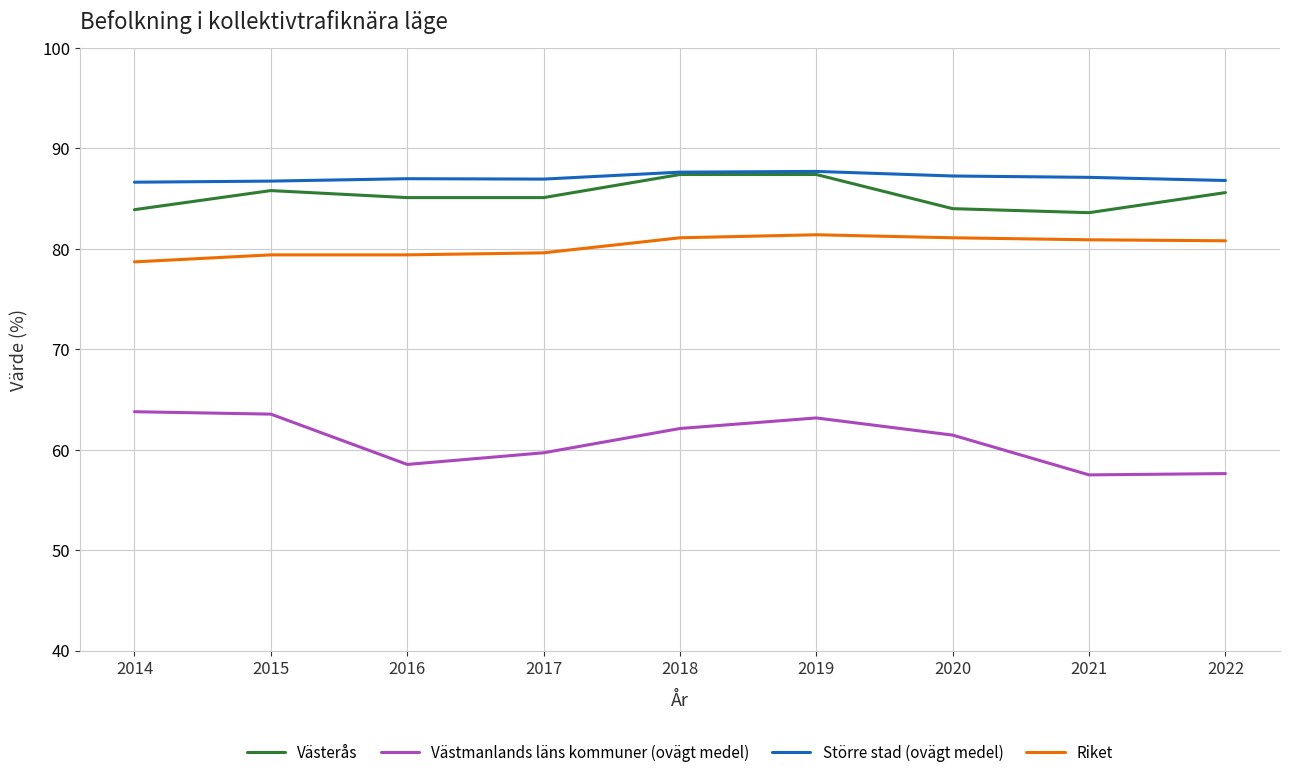

What is the smallest value displayed?

57.5